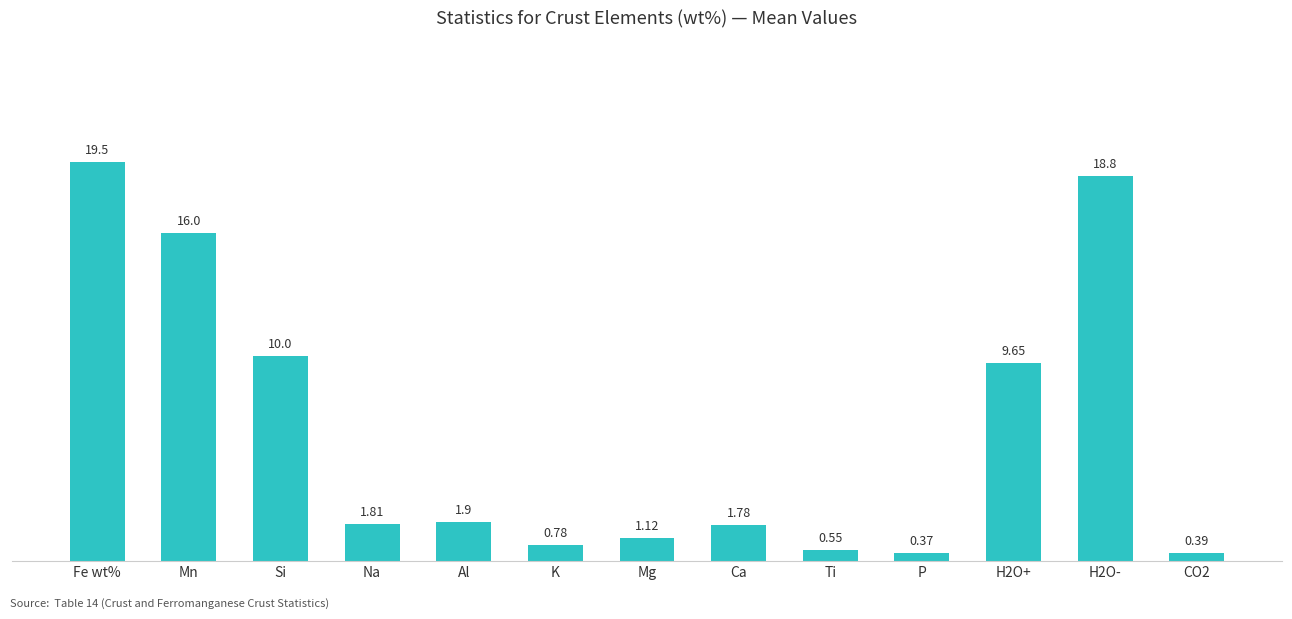

Which category has the highest value across all series?

Fe wt%